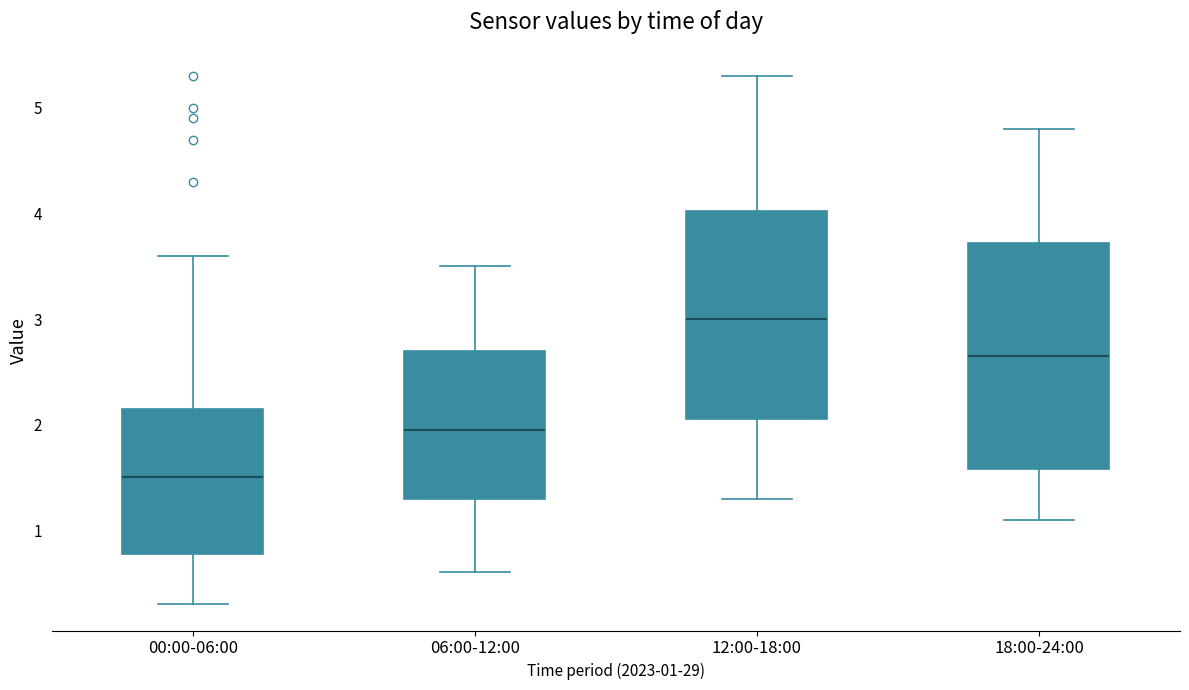

Which box has the highest median line?

12:00-18:00